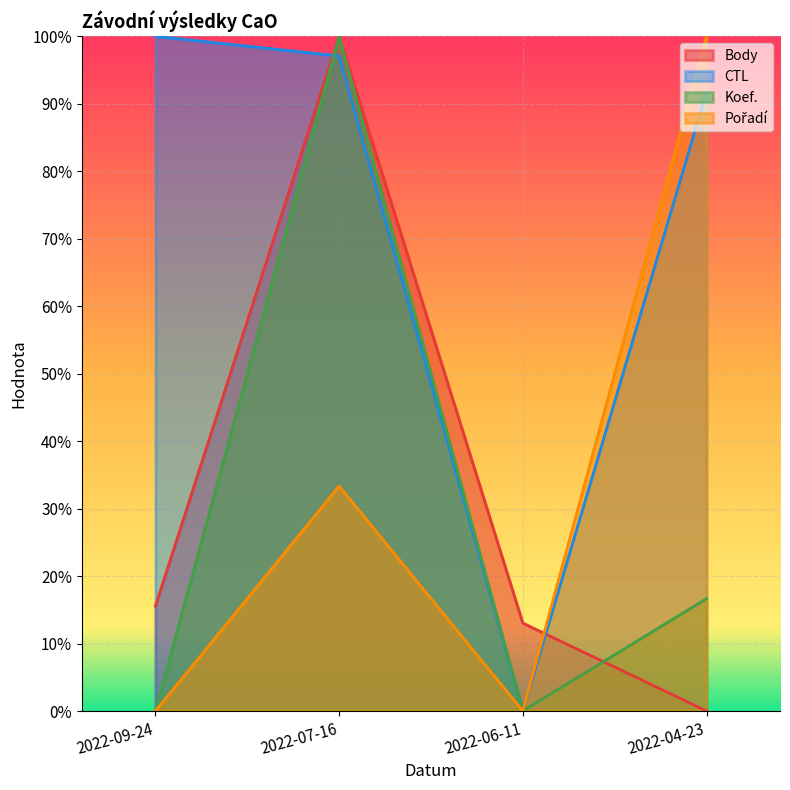

What is the difference between the second highest and second lowest values in the CTL series?

0.1